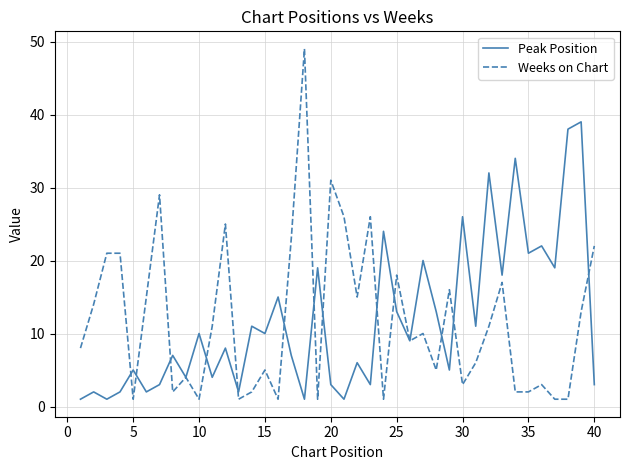

How many values in the Weeks on Chart series are below 10?

20